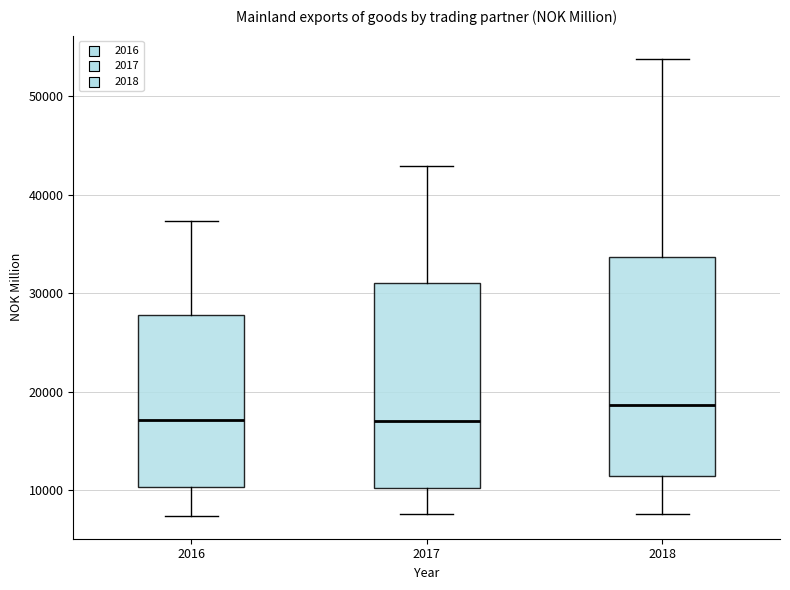

Which box is the tallest, from its lower edge to its upper edge?

2018